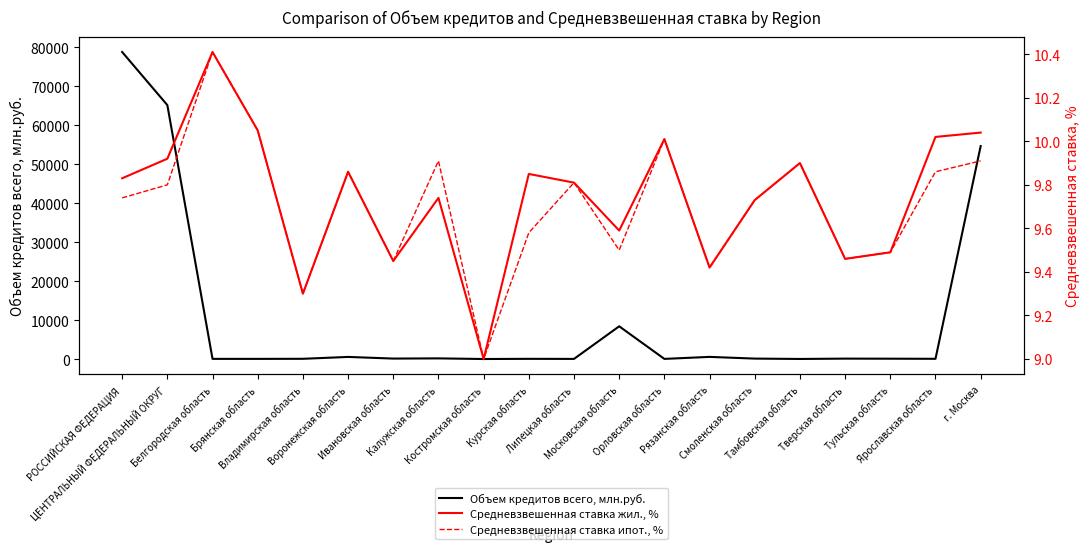

What is the label of the 20th point from the left?

г. Москва